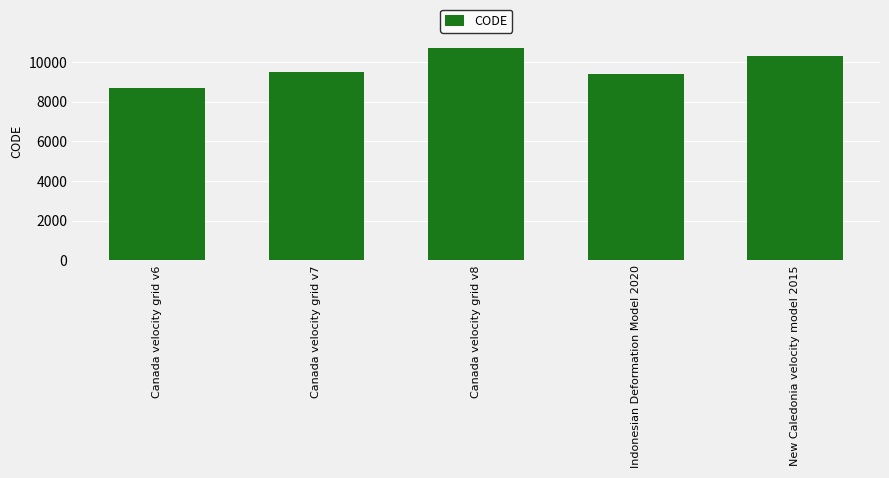

What is the difference between the second highest and second lowest values?

948